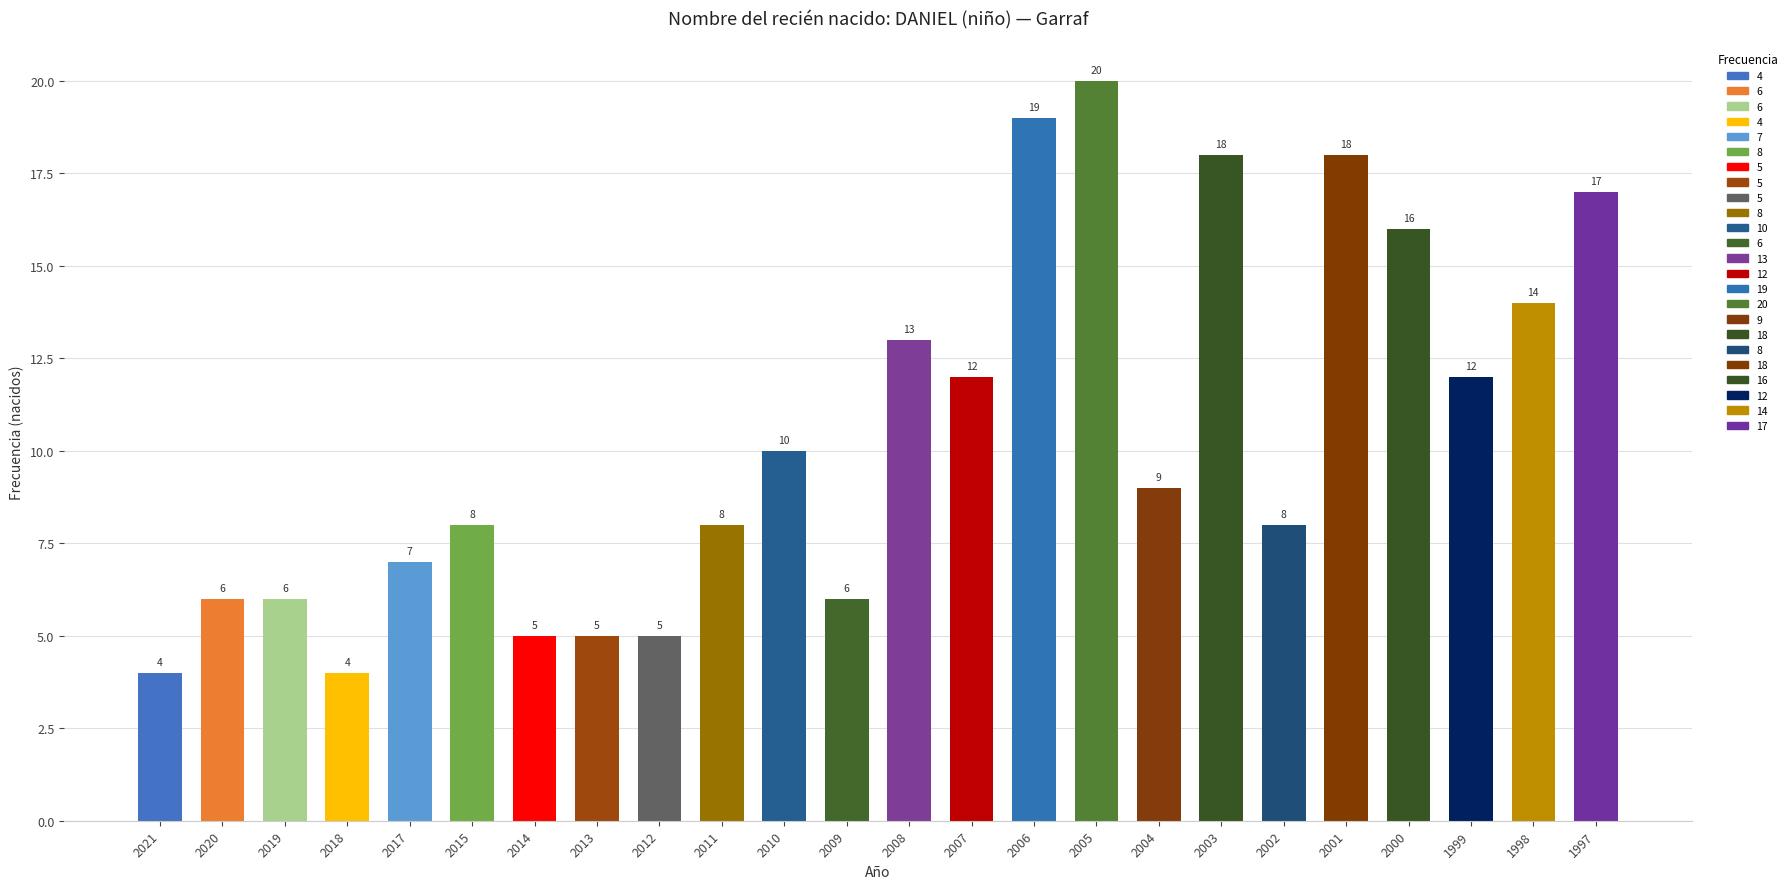

What is the sum of all values?

250